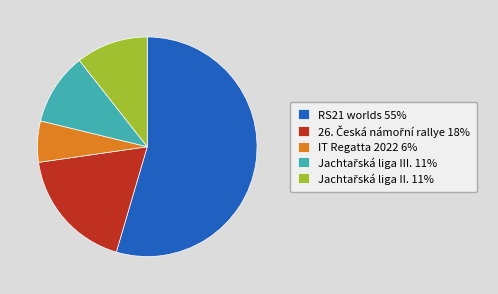

What is the smallest slice in the pie chart?

IT Regatta 2022